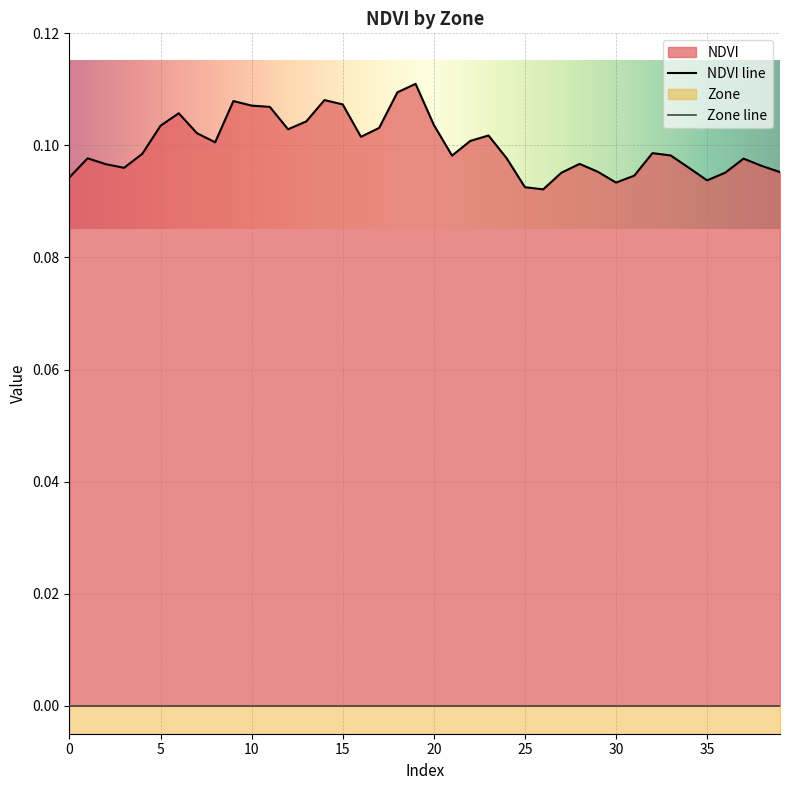

List the labels in order of value, smallest first.

26, 25, 30, 35, 0, 31, 27, 36, 39, 29, 3, 34, 38, 2, 28, 37, 1, 24, 21, 33, 4, 32, 8, 22, 16, 23, 7, 12, 17, 5, 20, 13, 6, 11, 10, 15, 9, 14, 18, 19